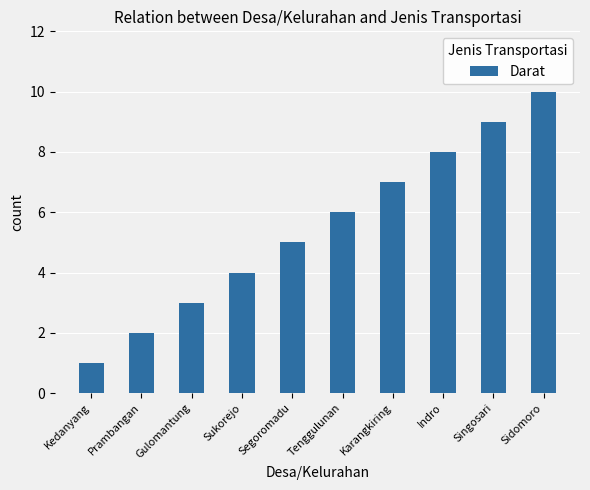

The value at Indro is 5. True or false?

False